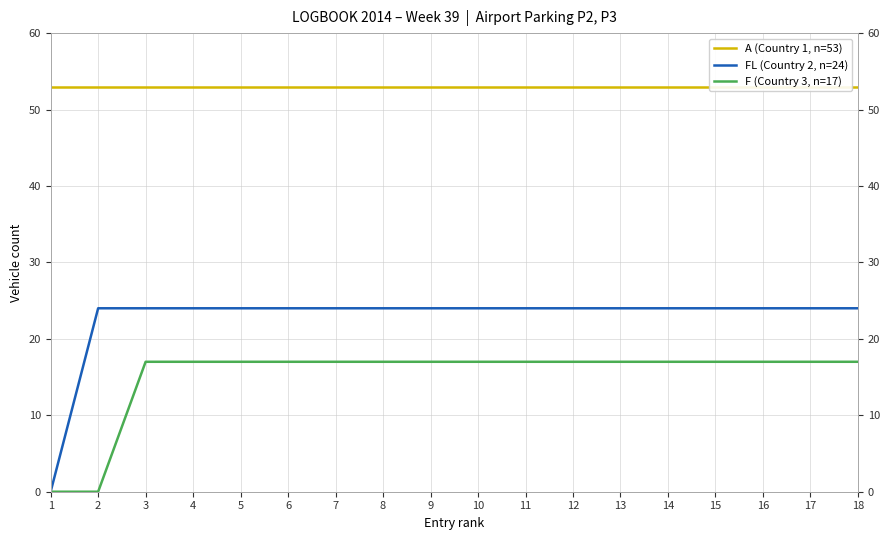

True or false: A (Country 1, n=53) and F (Country 3, n=17) cross at least once.

False